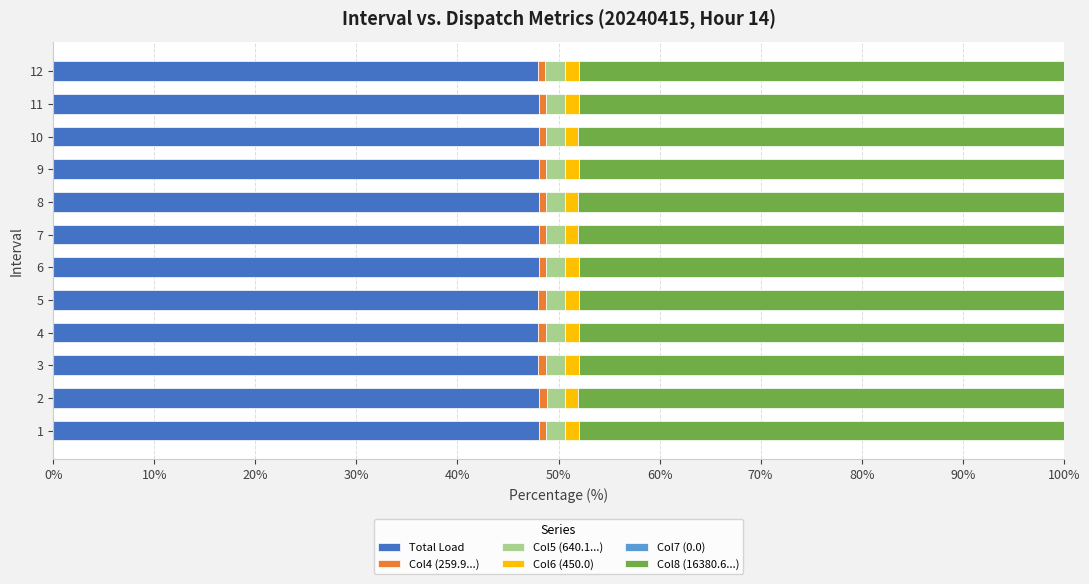

True or false: Total Load has a value of 24.4 at 8.

False